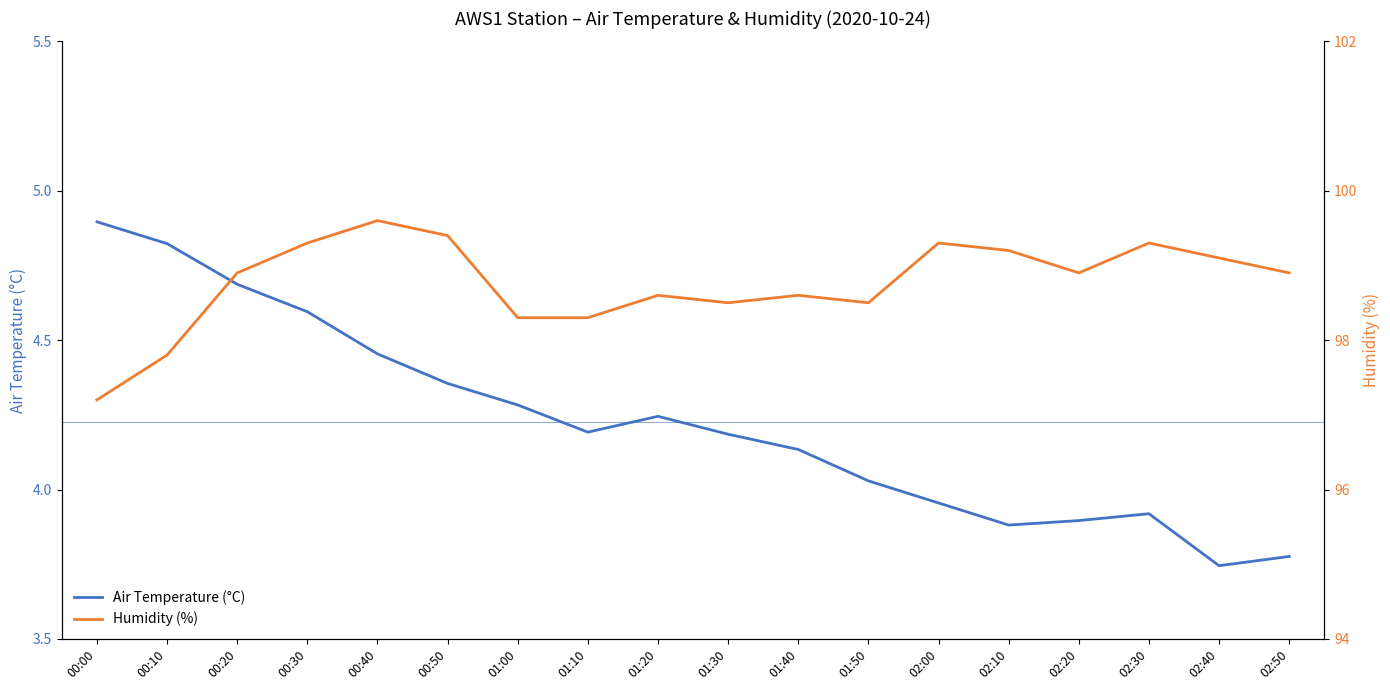

True or false: Humidity (%) and Air Temperature (°C) intersect in this chart.

False